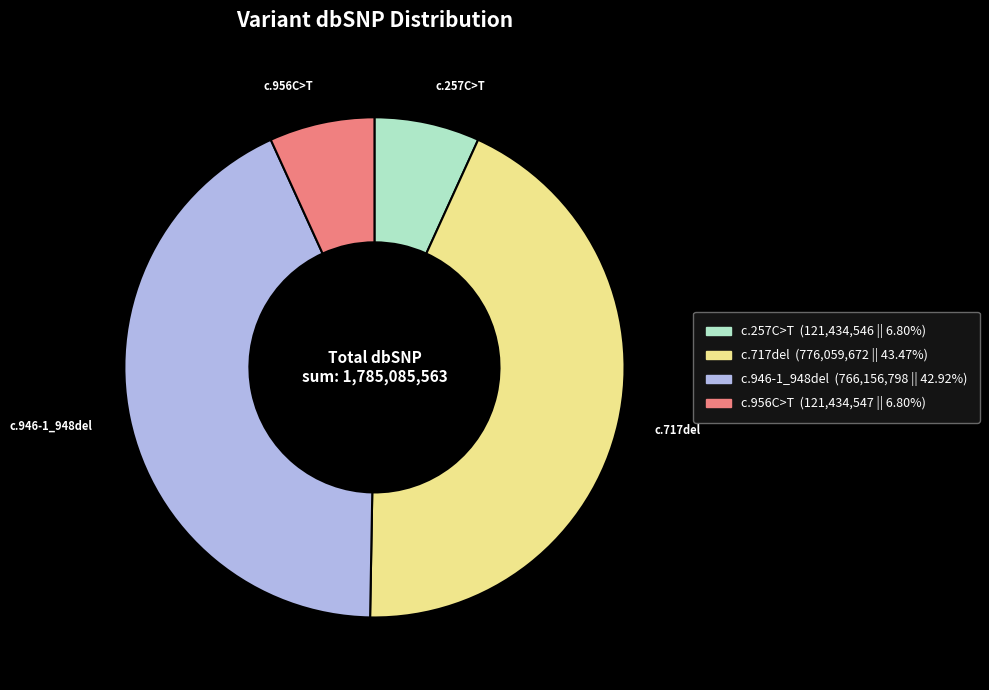

How many slices are in this pie chart?

4